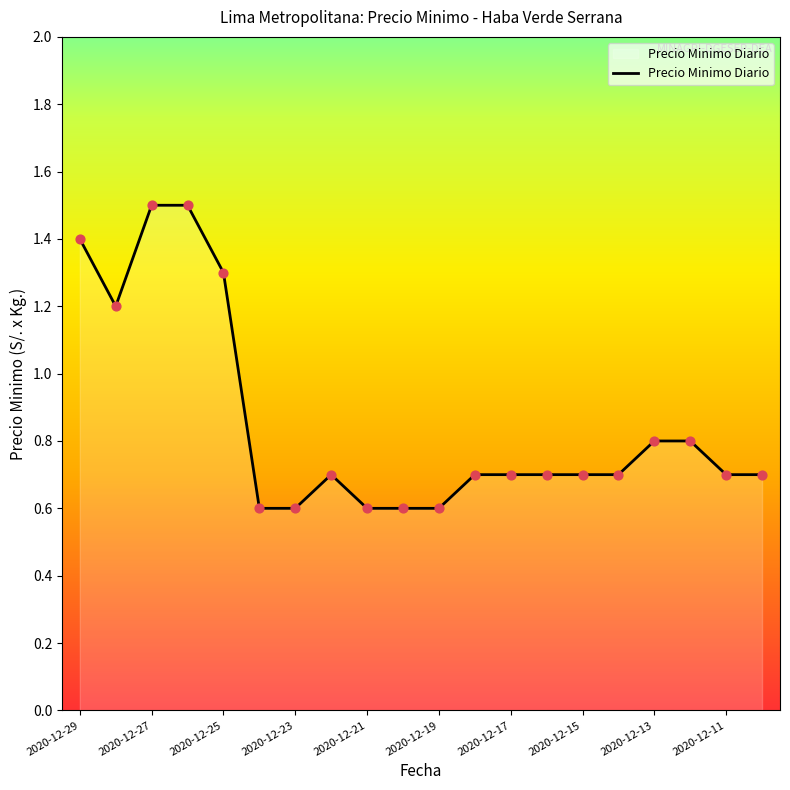

What is the difference between the maximum and minimum values?

0.9